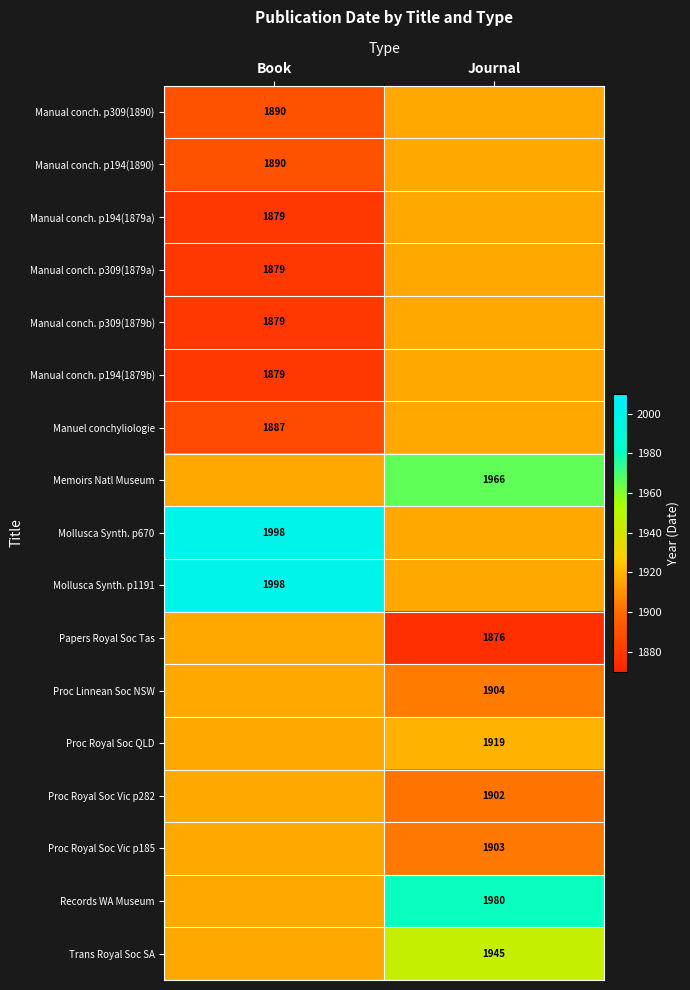

What is the total value across all series at Book?

32507.9